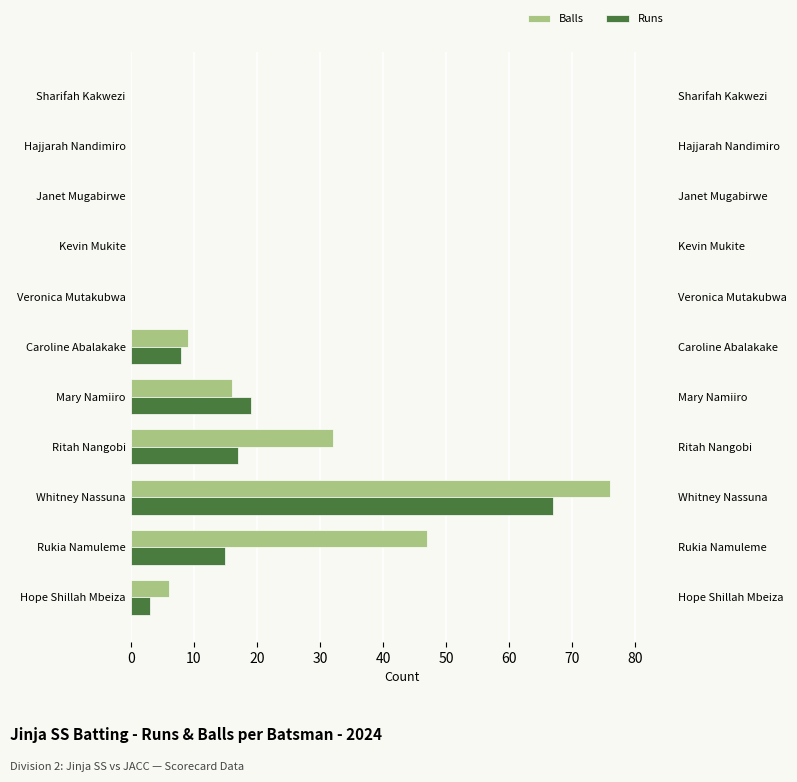

At Sharifah Kakwezi, list the series in order from largest to smallest.

Balls, Runs